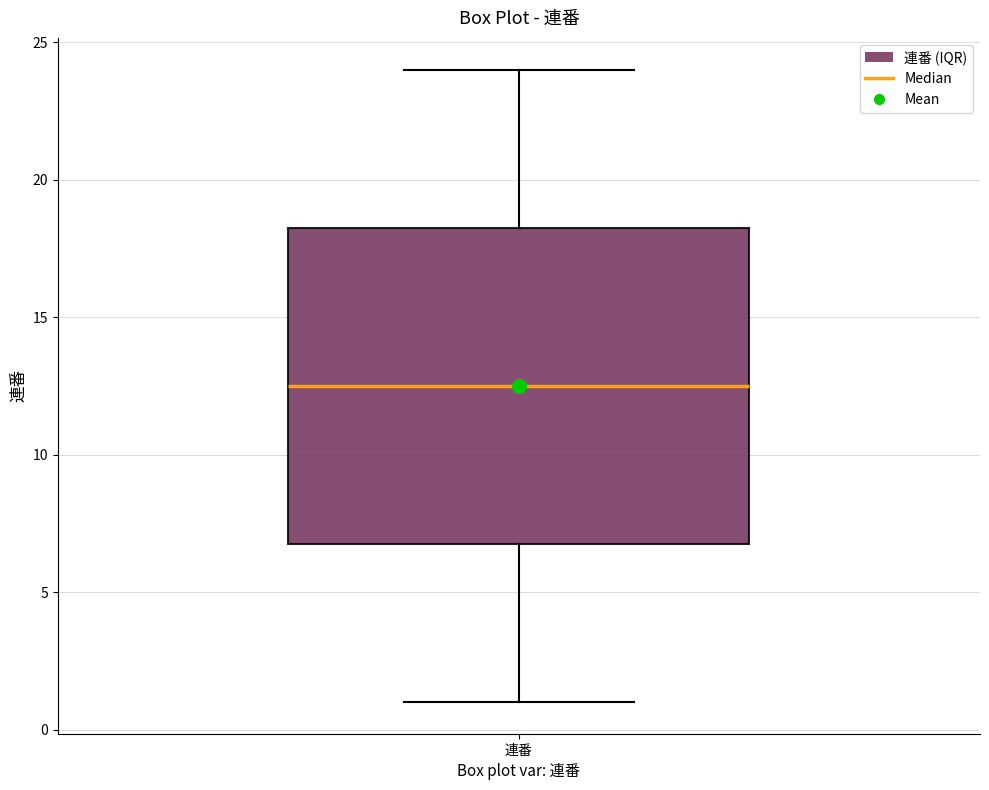

Read this box plot against the y-axis: the position of the median line, the range covered by the box, and the ends of both whiskers. The values are not printed on the chart, so give them approximately, as read against the axis.

median 12.5, box 7.0 to 18.5, whiskers 1.0 to 24.0